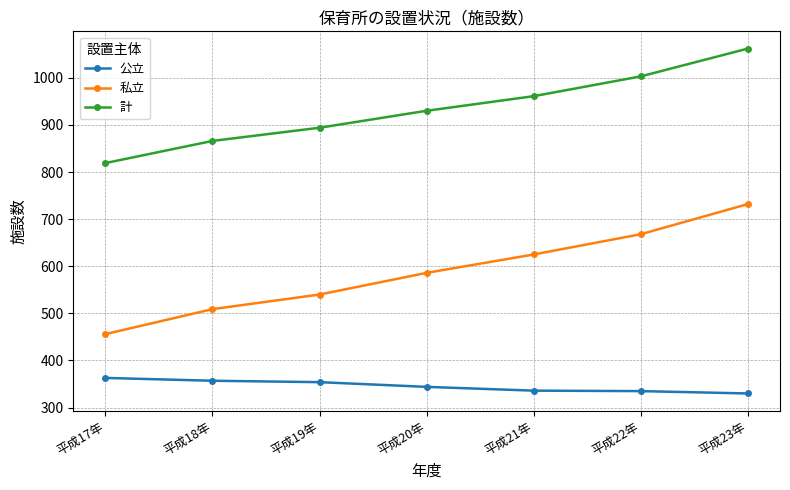

What is the difference between the maximum and minimum values in the 計 series?

243